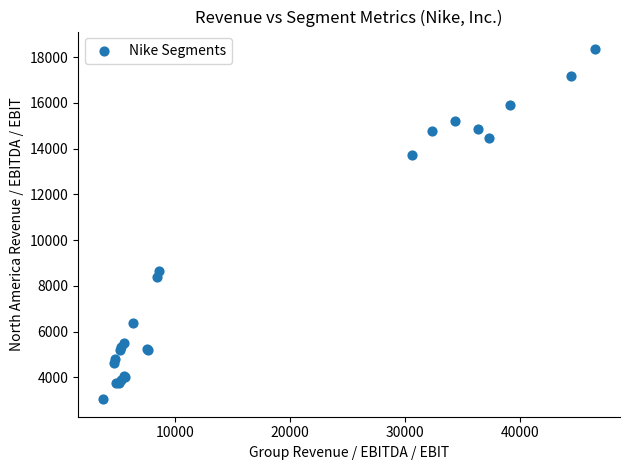

What Y value in the scatter plot is closest to 10700?

8641